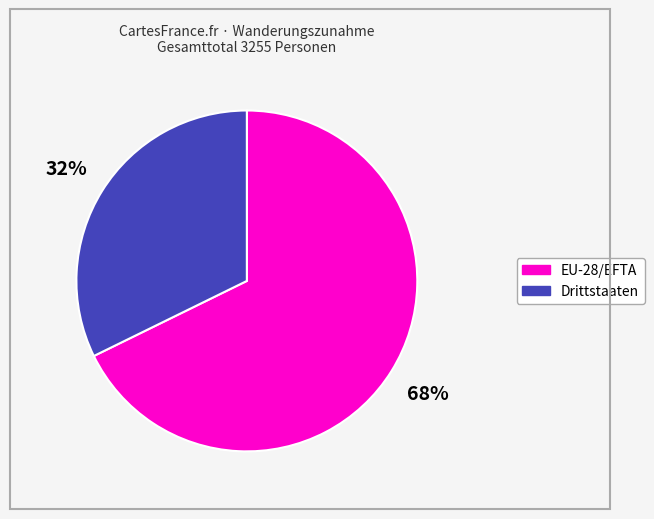

To the nearest percent, what is the average slice percentage?

50%